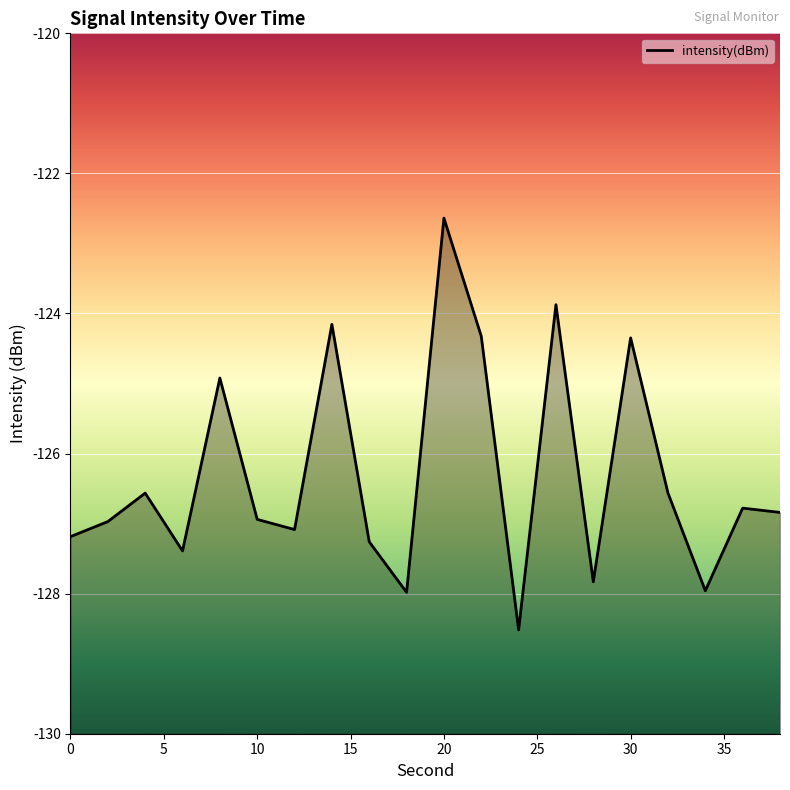

What is the maximum value shown in the chart?

-122.6